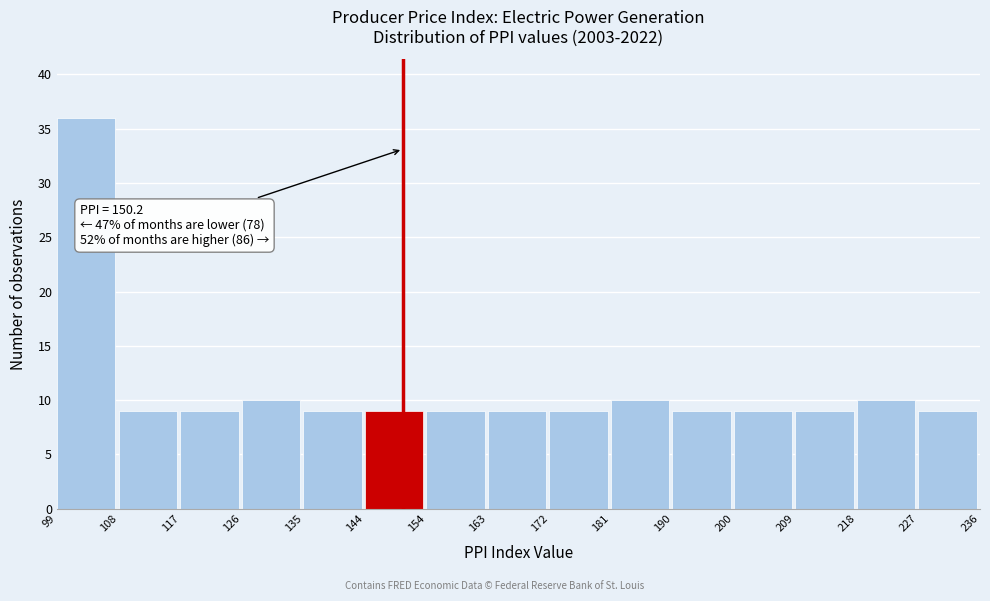

Which range on the x-axis has the tallest bar?

99 to 108